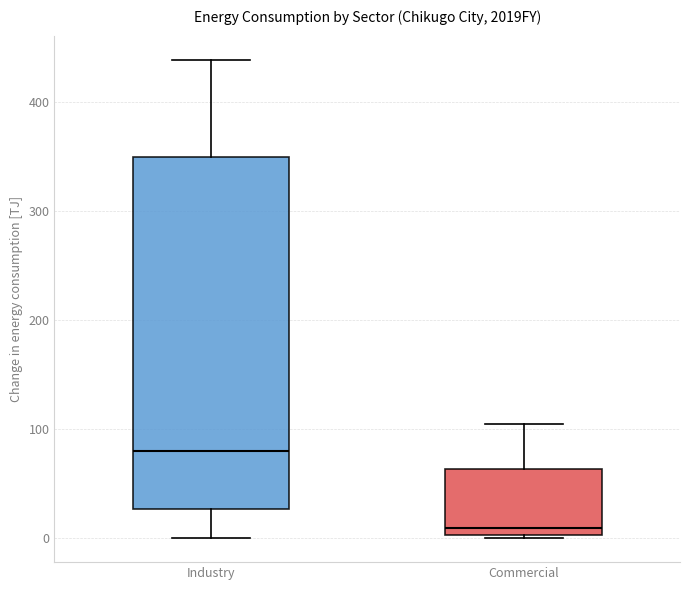

Which box has the lowest median line?

Commercial